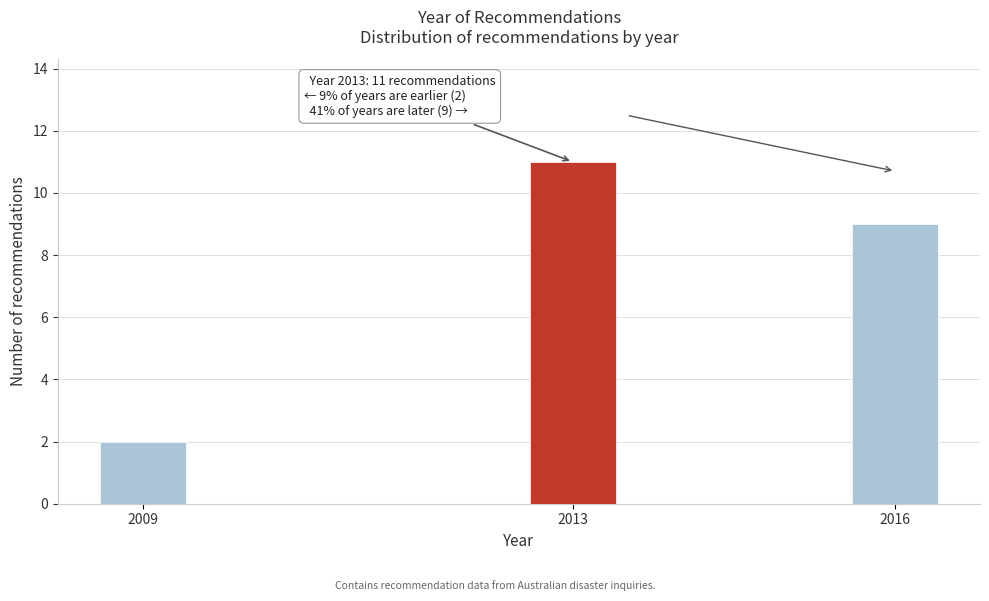

Reading left to right, list all the values displayed in this chart.

2009=2	2013=11	2016=9